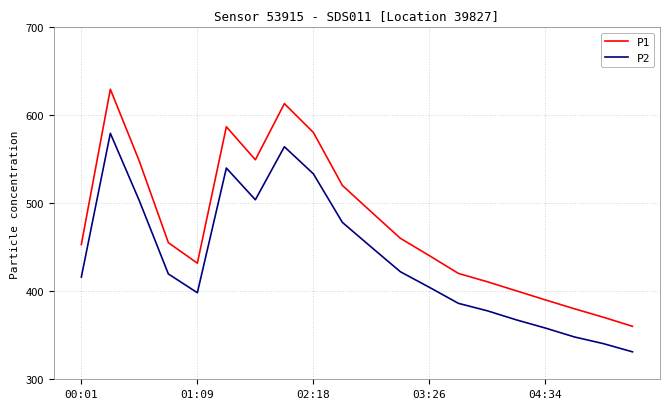

True or false: P1 and P2 cross at least once.

False